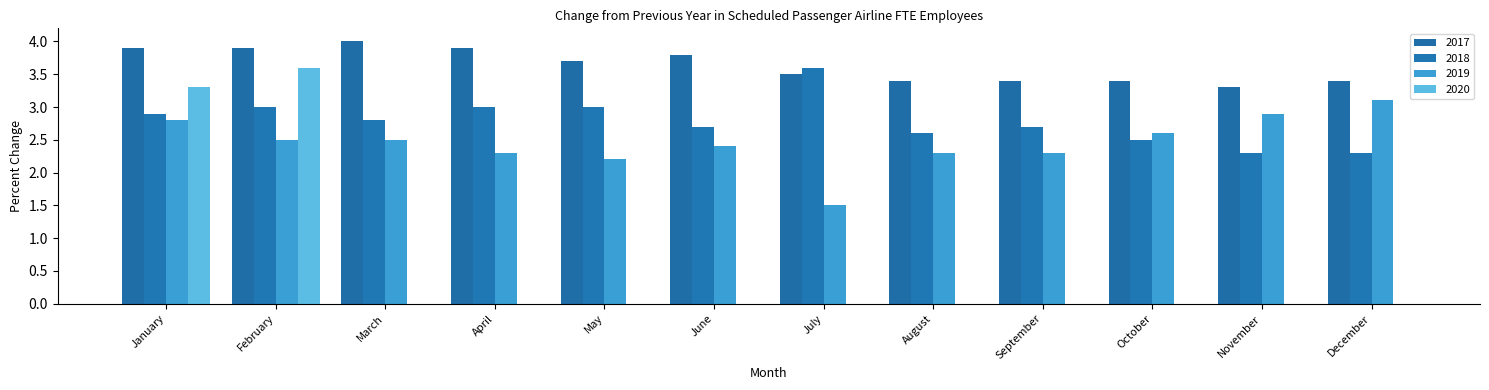

True or false: 2018 has a value of 1.5 at June.

False